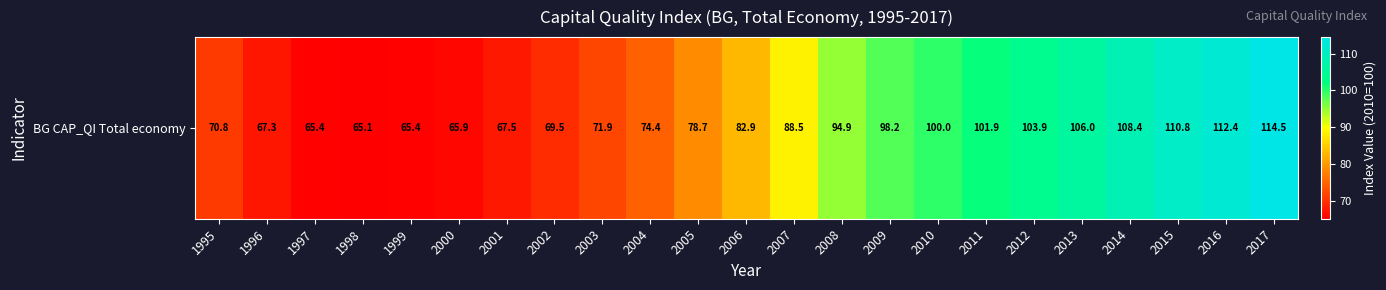

List the labels in order of value, largest first.

2017, 2016, 2015, 2014, 2013, 2012, 2011, 2010, 2009, 2008, 2007, 2006, 2005, 2004, 2003, 1995, 2002, 2001, 1996, 2000, 1997, 1999, 1998